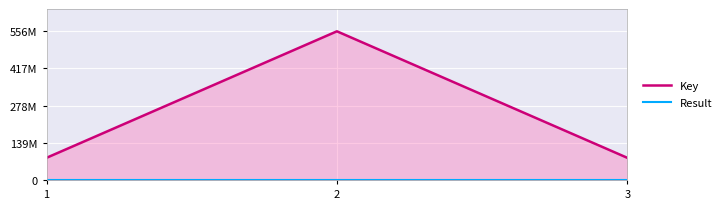

At how many categories does at least one series exceed 11026100?

3